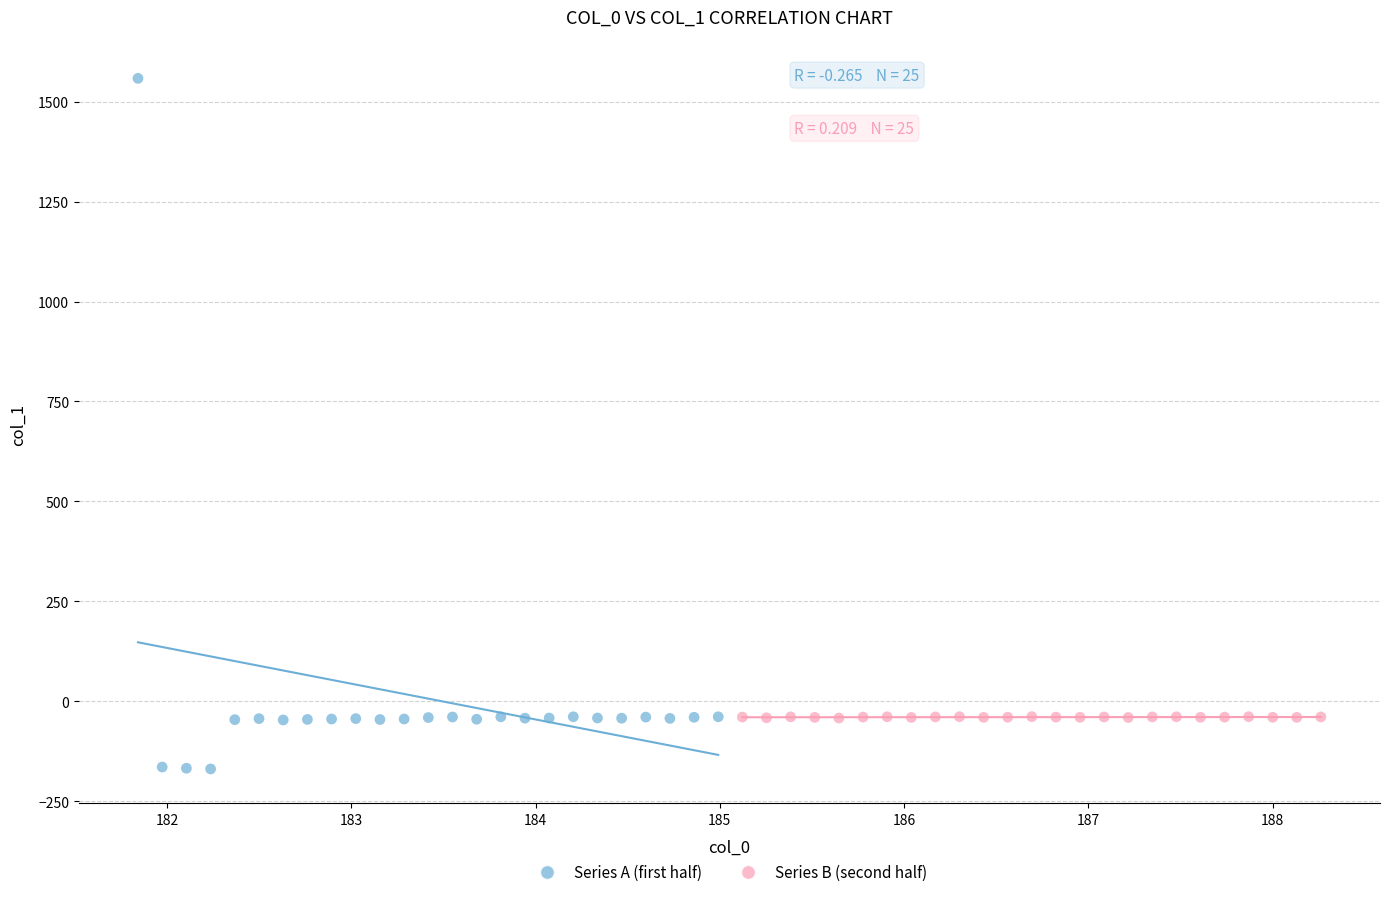

Which series contains the highest Y value?

Series A (first half)